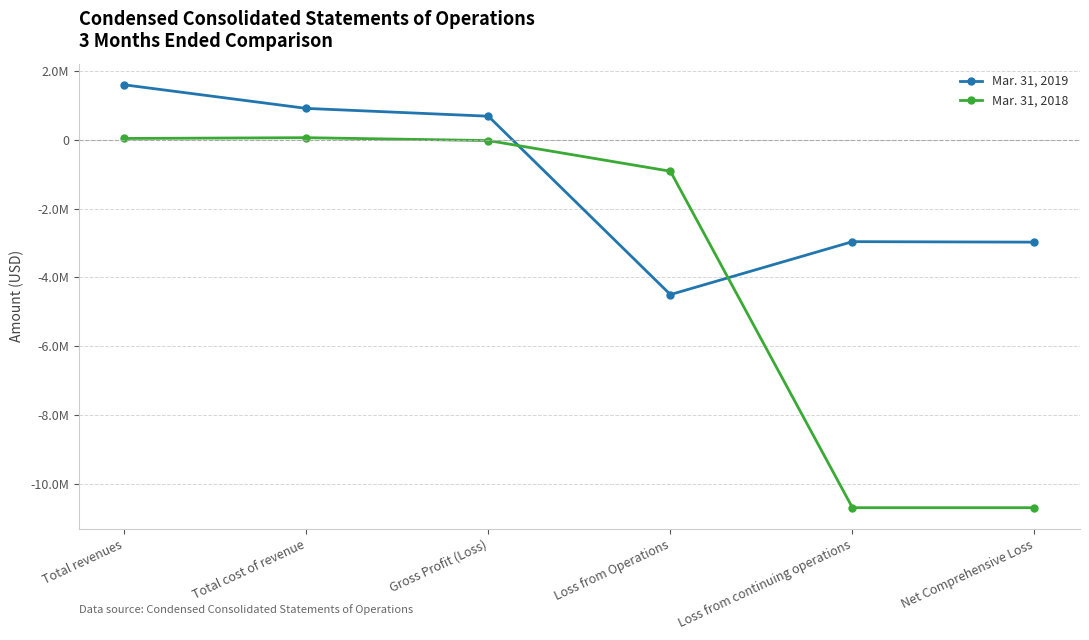

Which category has the lowest value in the Mar. 31, 2018 series?

Loss from continuing operations